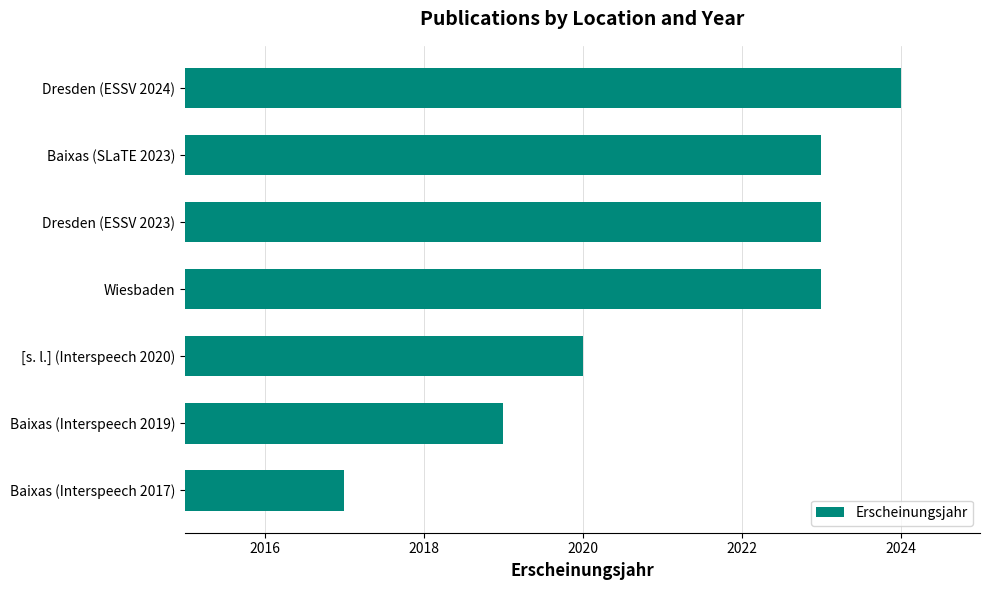

True or false: the data shows 2017 at Baixas (Interspeech 2017).

True